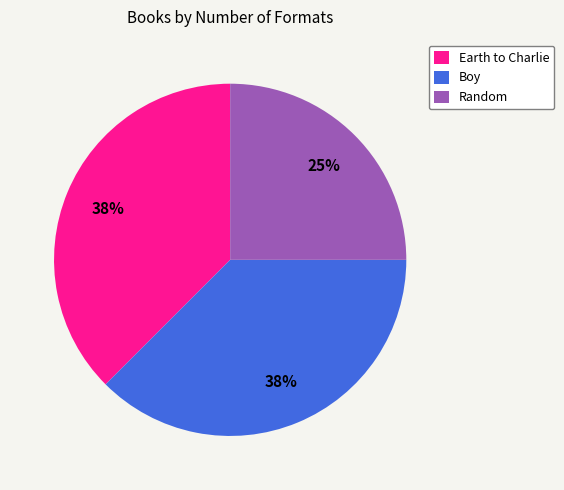

To the nearest percent, what is the average slice percentage?

33%